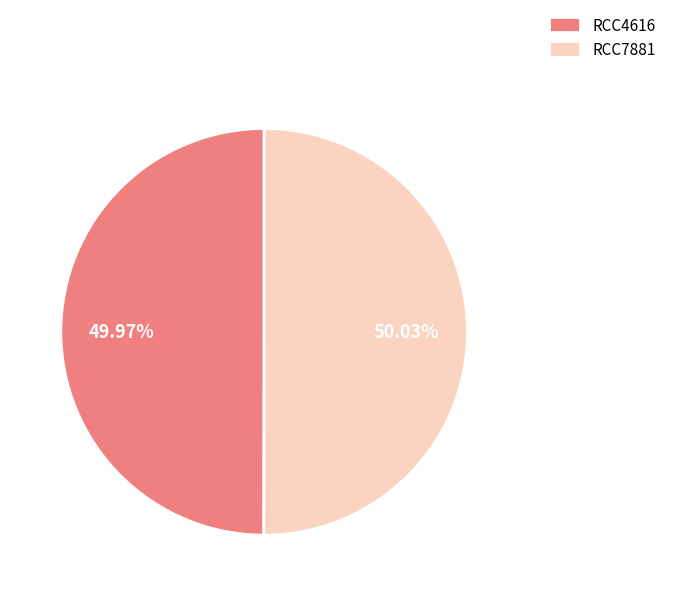

Is there a majority slice in this chart?

Yes